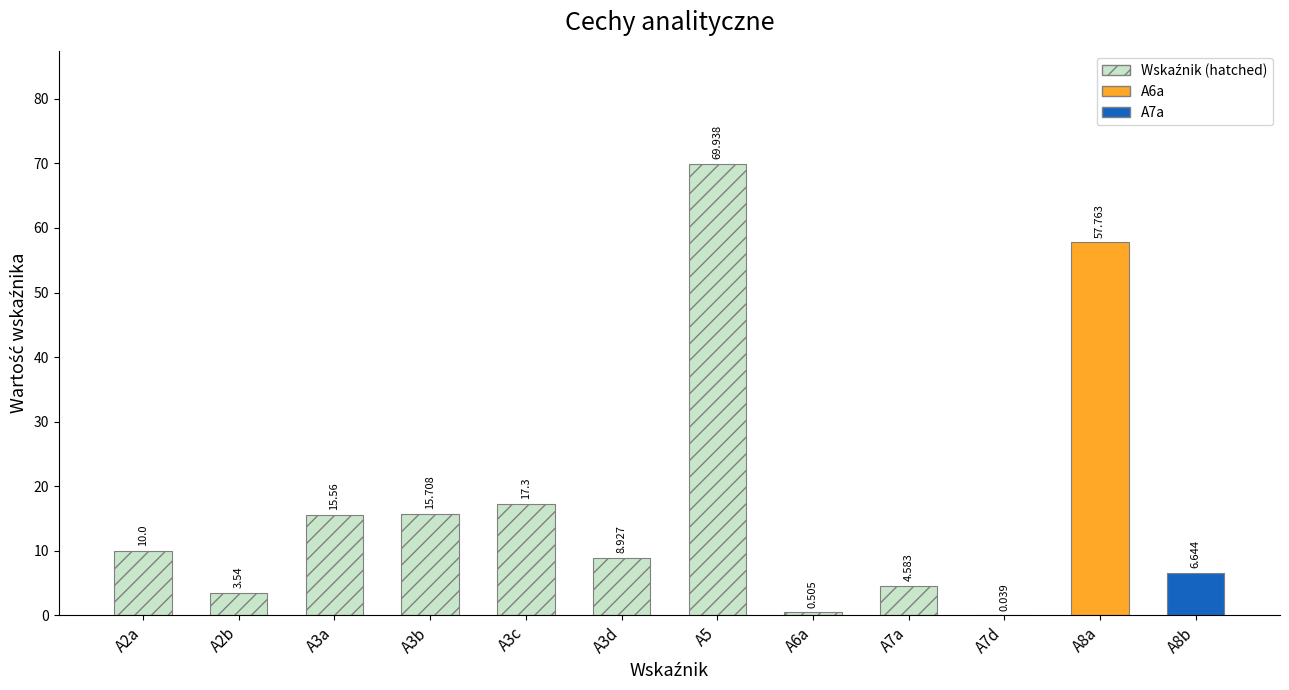

Where does the data first go above 6?

A2a